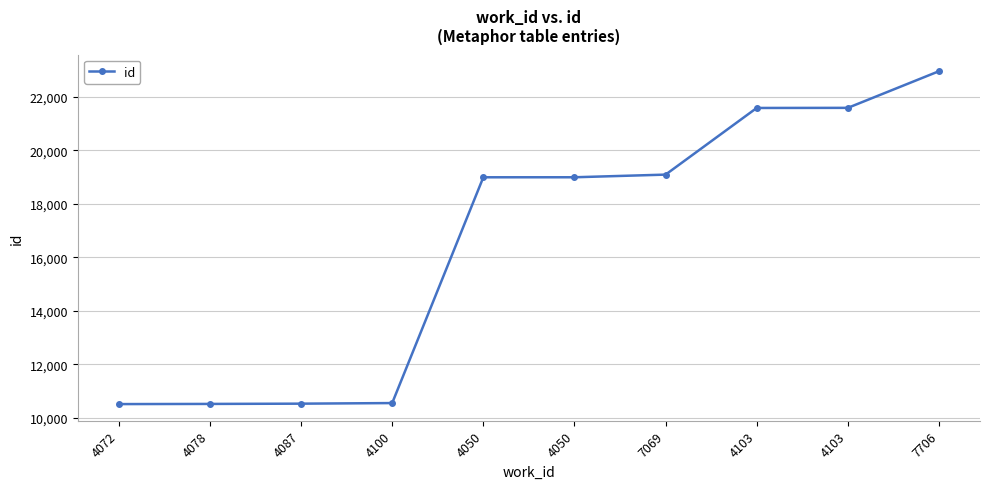

Which label corresponds to the largest value in the chart?

7706